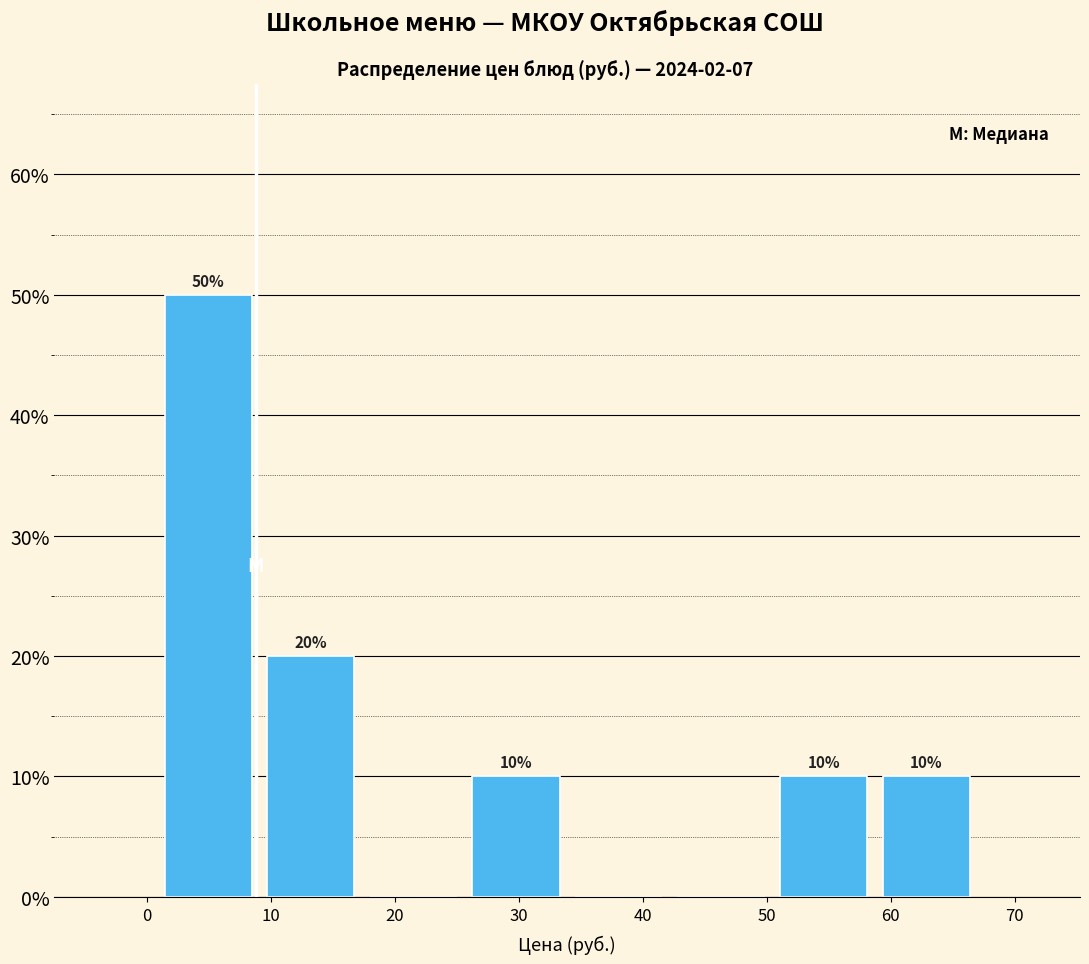

Which range on the x-axis has the tallest bar?

1 to 9